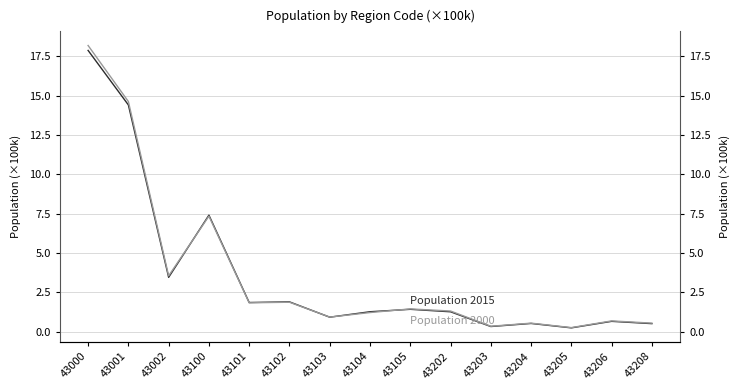

At which label does Population 2015 reach its peak?

43000